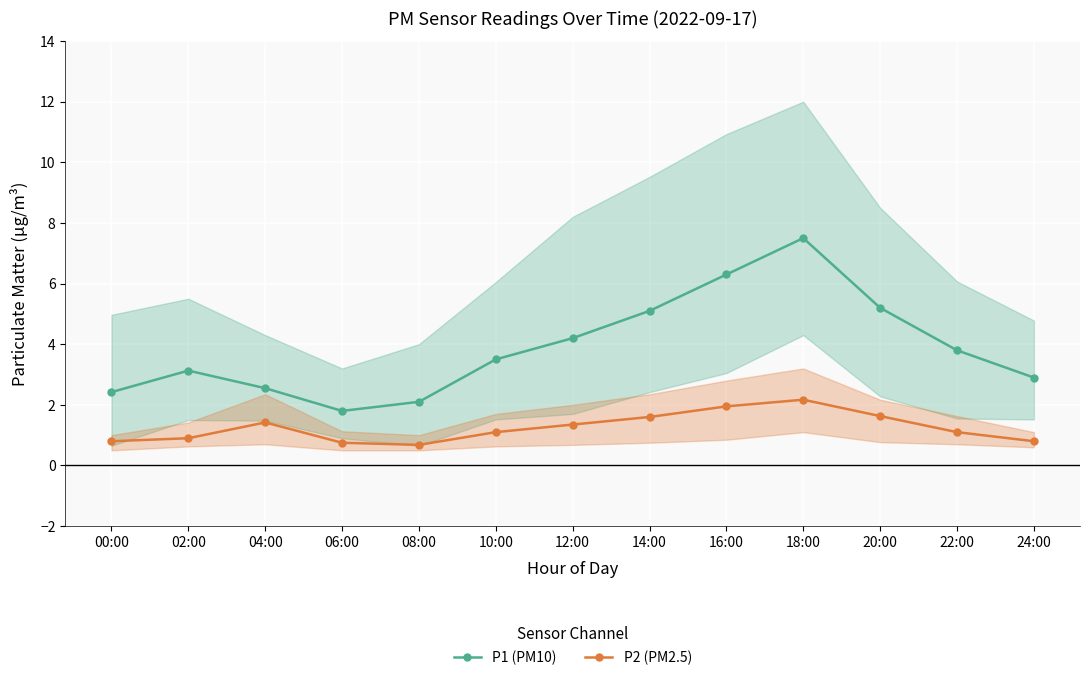

What is the difference between the P1 (PM10) values at 06:00 and 22:00?

2.0